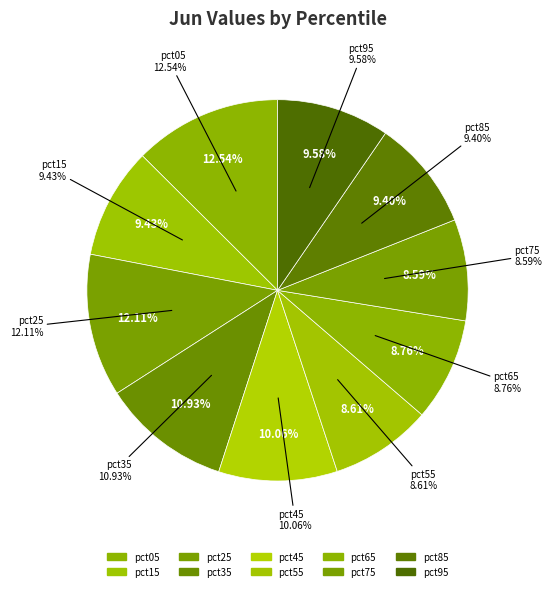

To the nearest percent, what is the combined percentage of pct85 and pct05?

22%